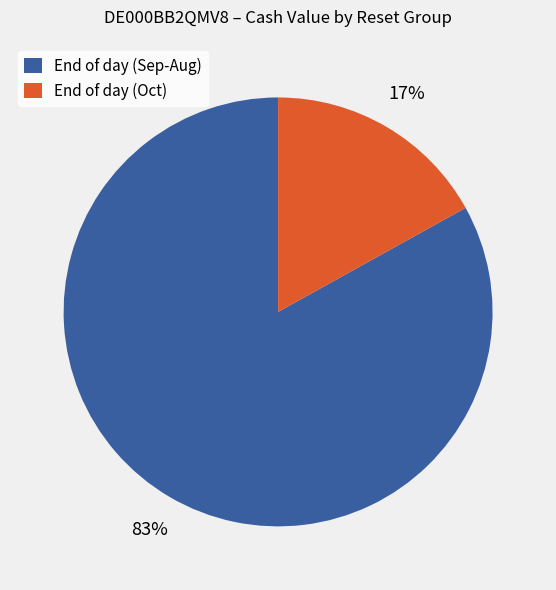

To the nearest percent, what is the difference between the largest and smallest slice percentages?

66%